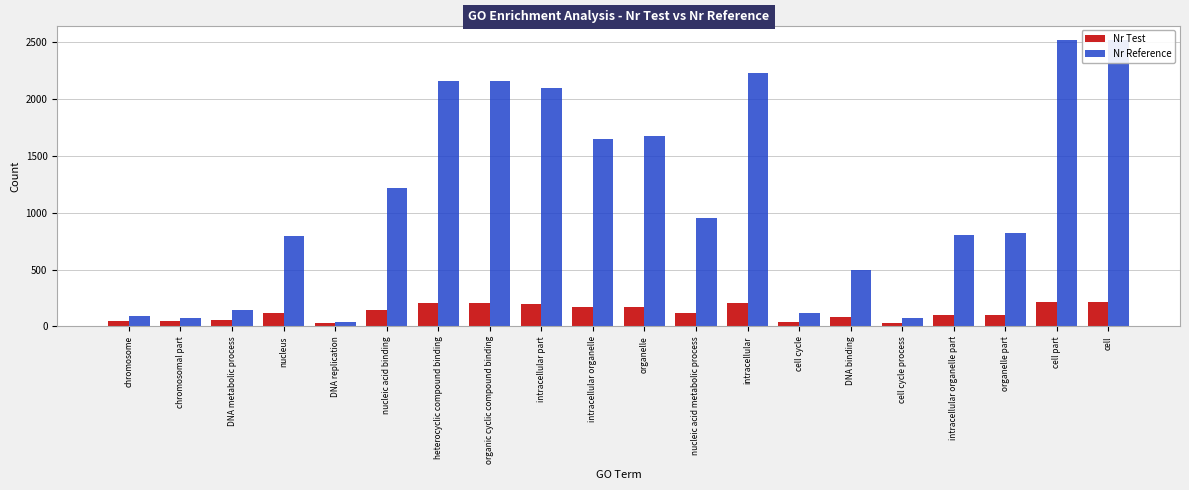

What is the sum of the Nr Test values at intracellular and cell cycle?

248